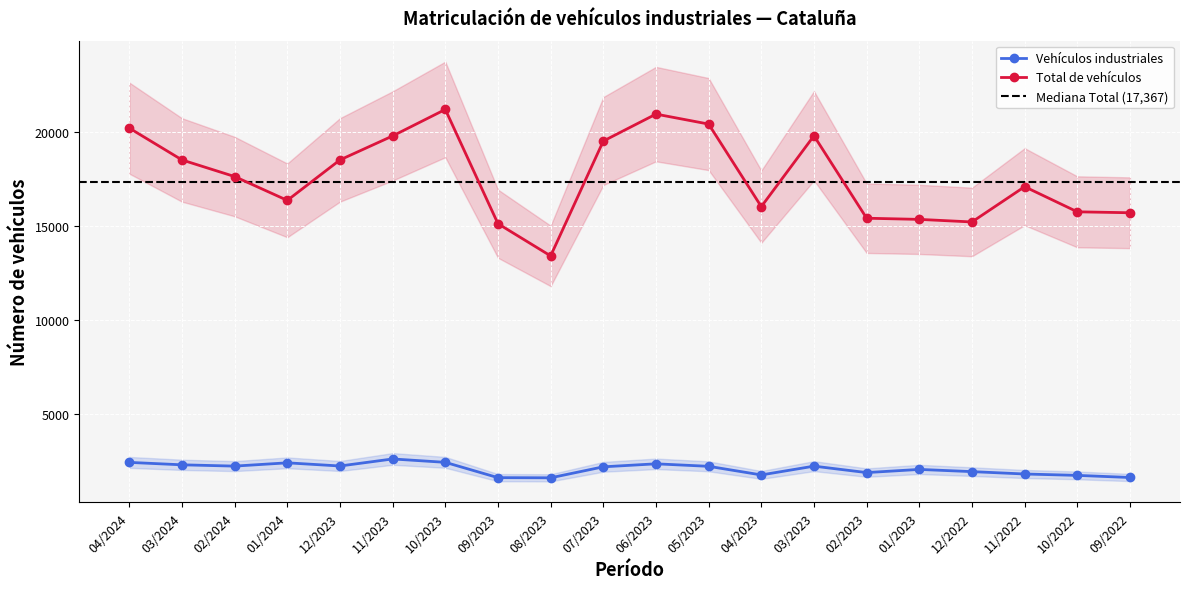

Which category has the highest value in the Vehículos industriales series?

11/2023